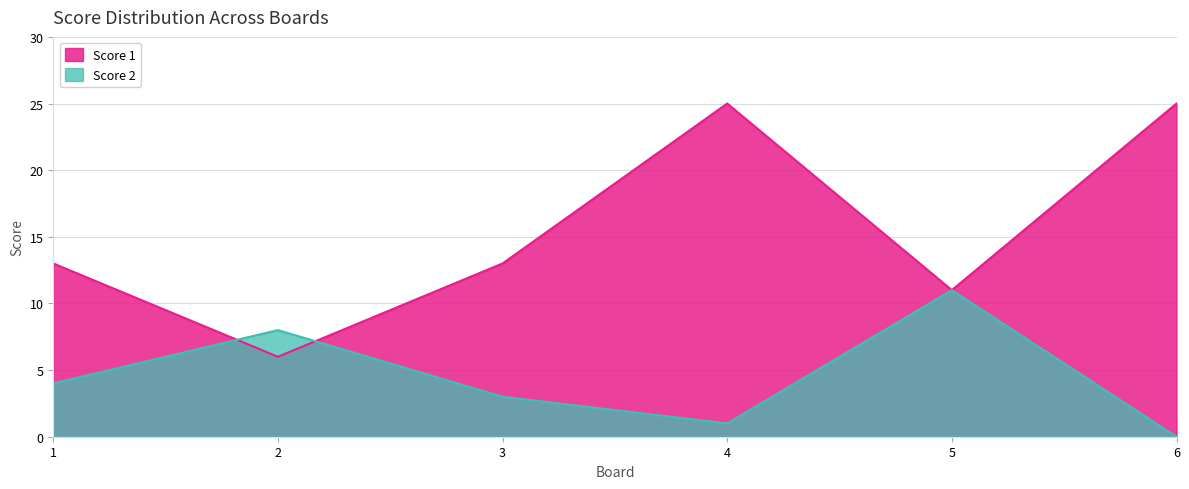

After their last crossing, which series has the higher values: Score 2 or Score 1?

Score 1